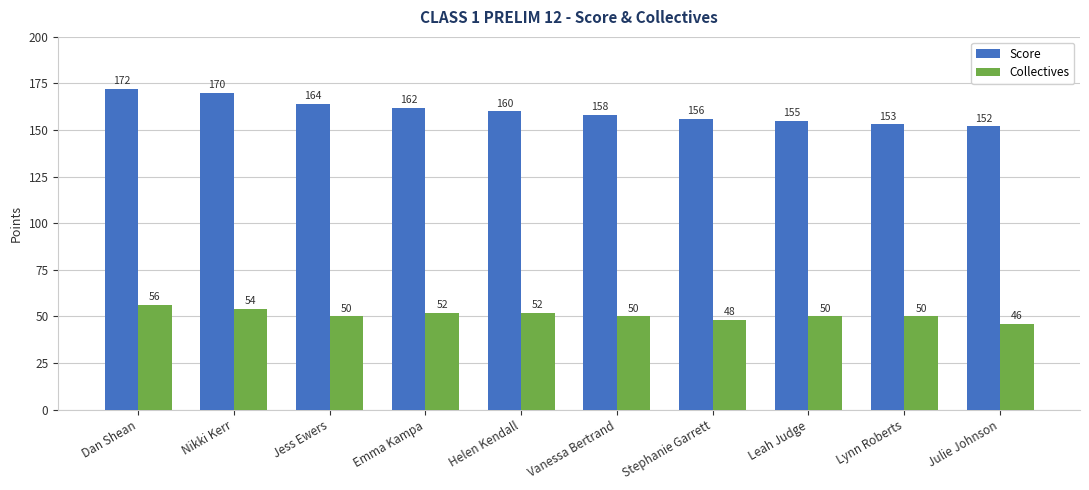

Is the value of Collectives at Vanessa Bertrand greater than the value of Score at Helen Kendall?

No